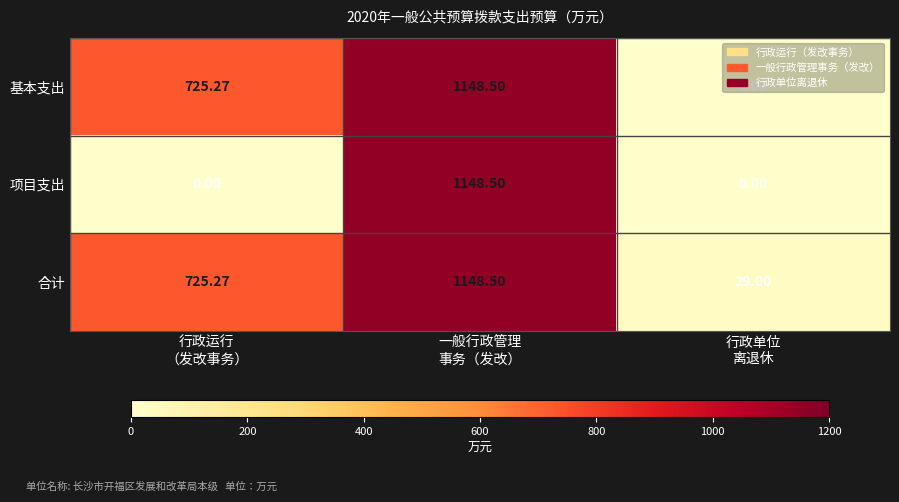

Which series has the largest total across all categories?

合计